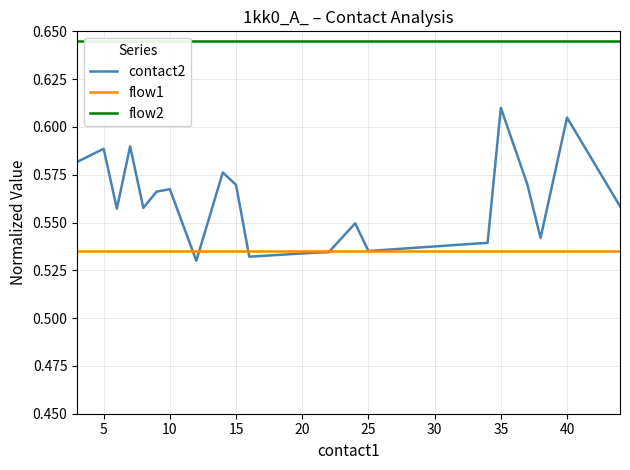

What is the value of the flow2 point at the 21st from the left?

0.6